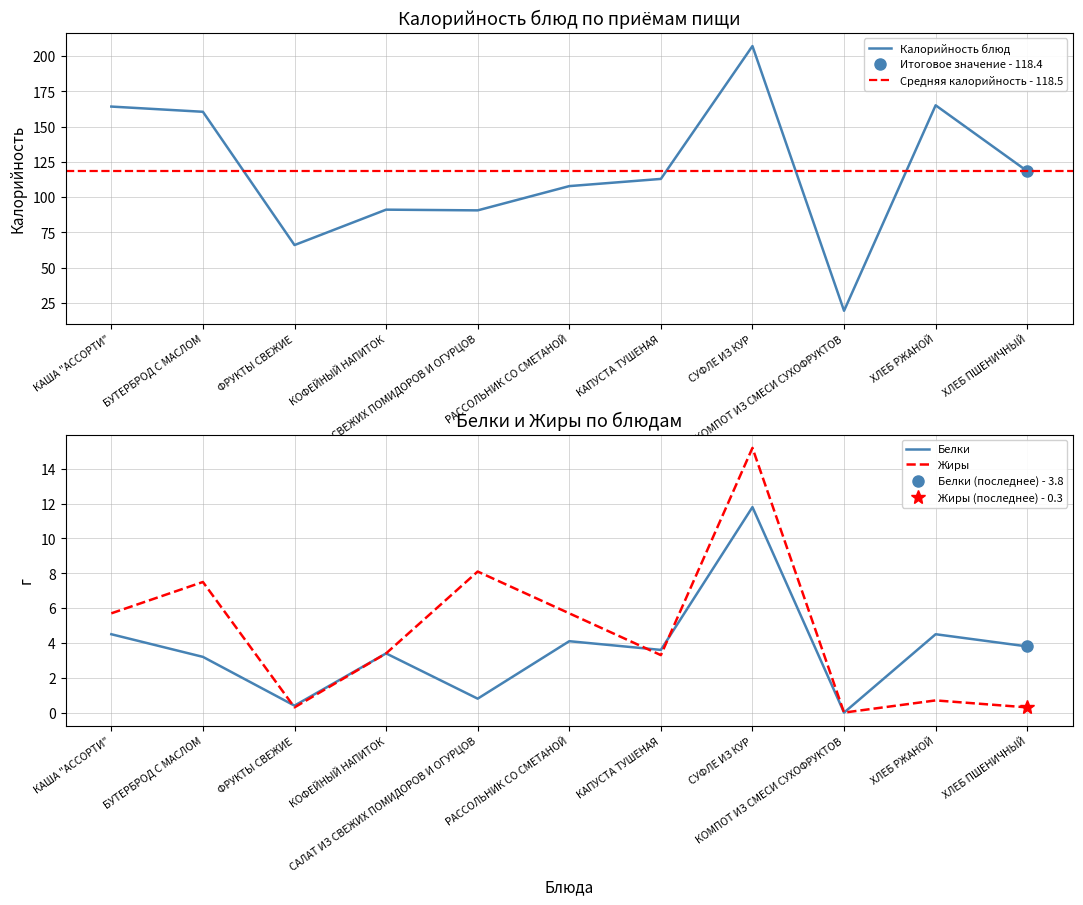

True or false: Белки and Калорийность intersect in this chart.

False